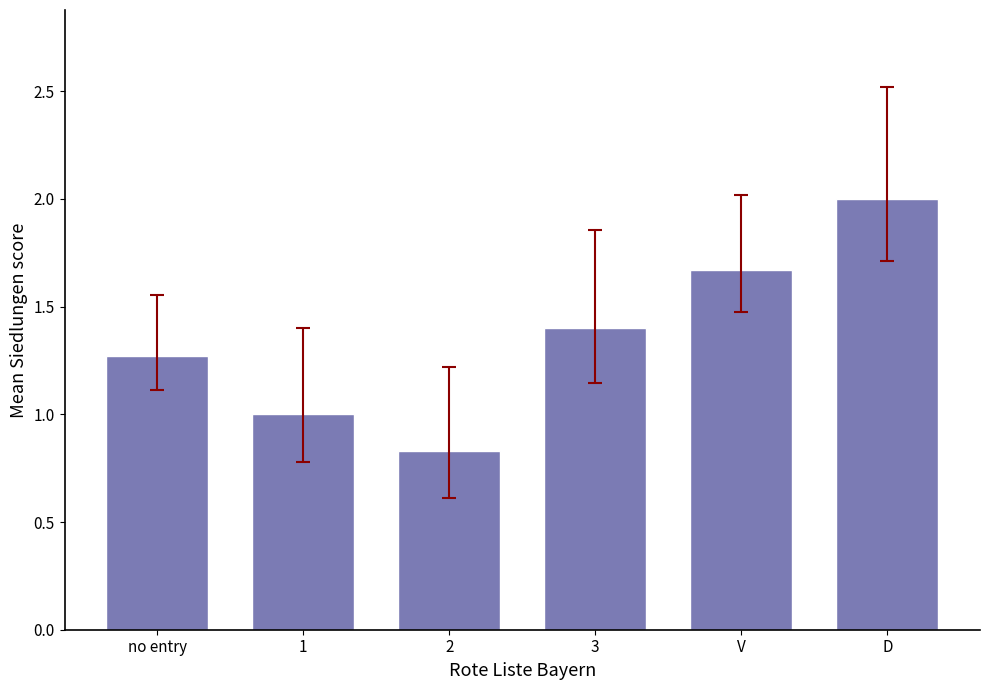

What is the change in value from 1 to V?

+0.7